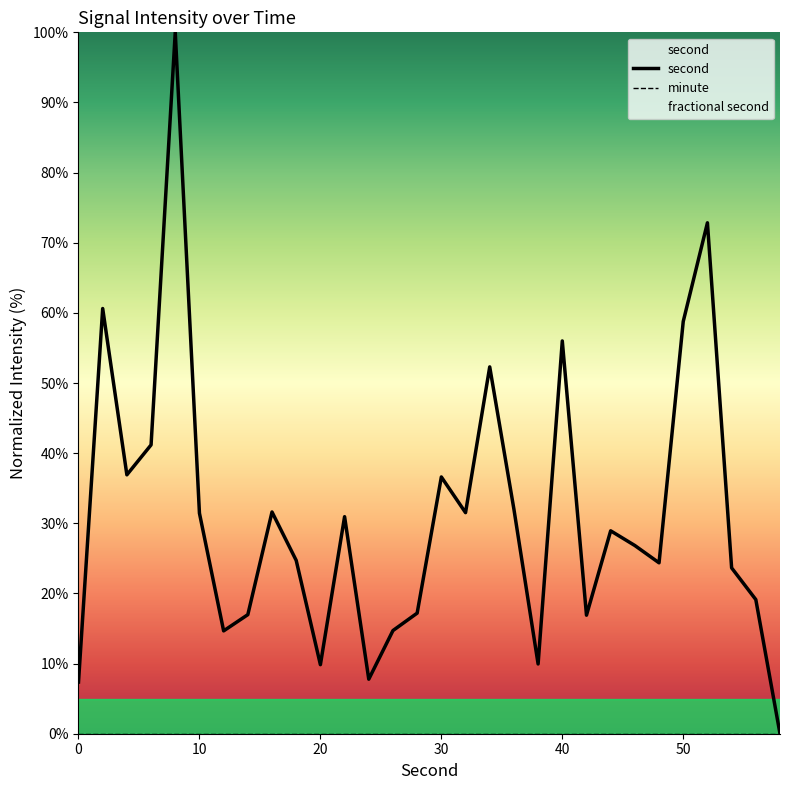

Reading left to right, list all the values displayed in this chart.

second: 7.4	60.6	36.9	41.2	100.0	31.4	14.7	17.0	31.6	24.7	9.8	30.9	7.8	14.7	17.2	36.6	31.5	52.3	32.0	9.9	56.0	16.9	28.9	26.8	24.4	58.8	72.8	23.6	19.1	-0.0
minute: 0.0	0.0	0.0	0.0	0.0	0.0	0.0	0.0	0.0	0.0	0.0	0.0	0.0	0.0	0.0	0.0	0.0	0.0	0.0	0.0	0.0	0.0	0.0	0.0	0.0	0.0	0.0	0.0	0.0	0.0